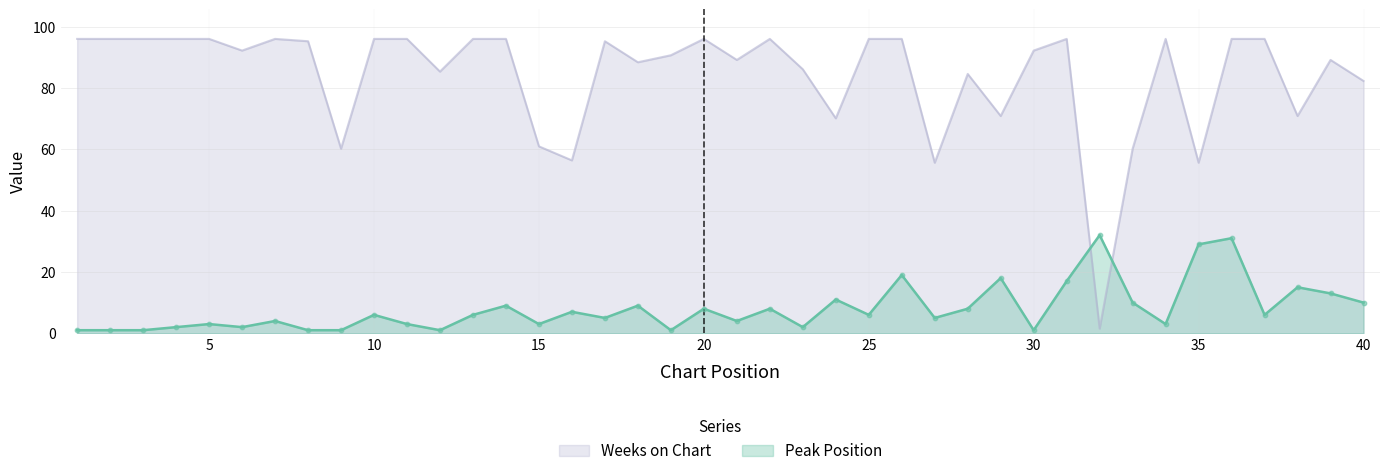

Which series has the widest spread of Y values?

Weeks on Chart